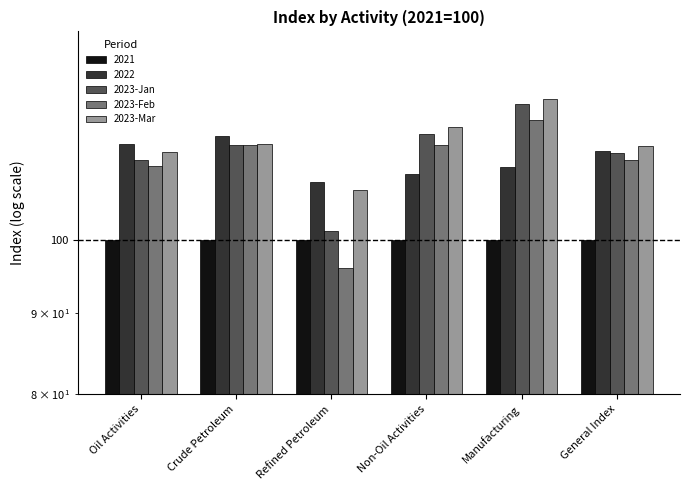

What is the value of the 2023-Feb bar at the 4th from the left?

114.6